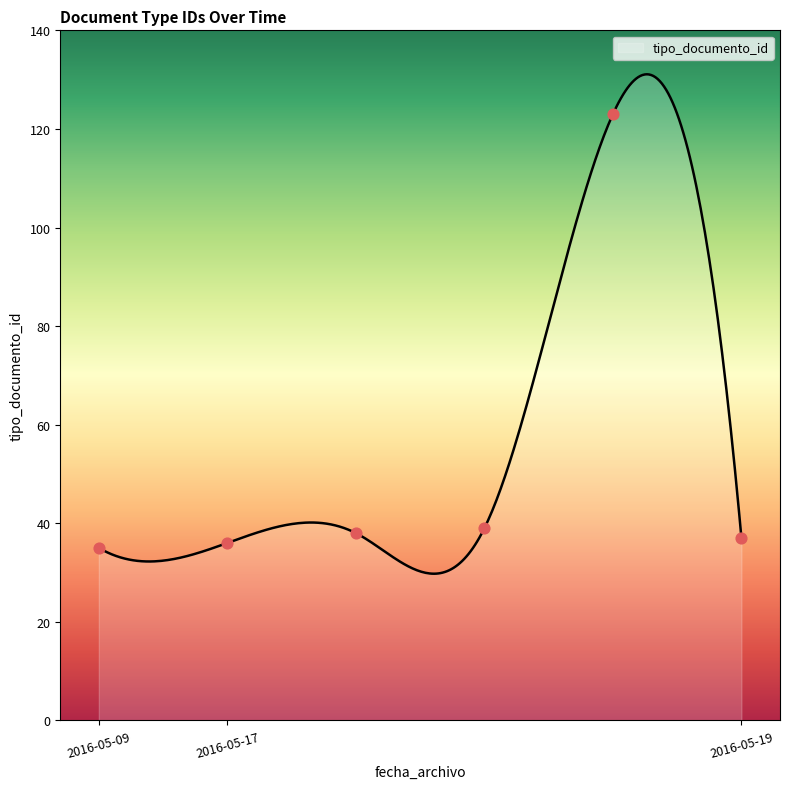

Which has a higher value, 2016-05-17 15:57:31 or 2016-05-19 12:43:56?

2016-05-19 12:43:56